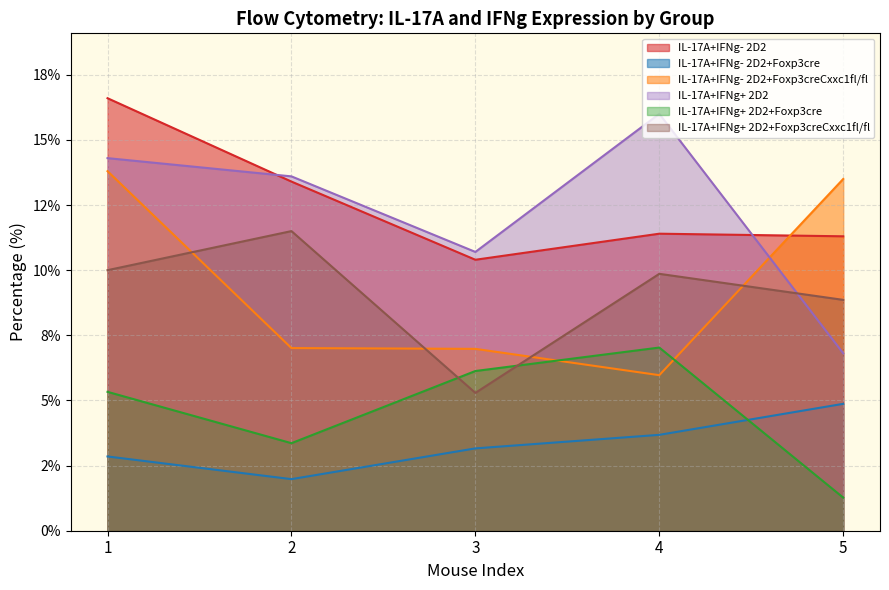

Reading left to right, what are all the values shown in this chart?

IL-17A+IFNg- 2D2: 1=16.6	2=13.4	3=10.4	4=11.4	5=11.3
IL-17A+IFNg- 2D2+Foxp3cre: 1=2.9	2=2.0	3=3.2	4=3.7	5=4.9
IL-17A+IFNg- 2D2+Foxp3creCxxc1fl/fl: 1=13.8	2=7.0	3=7.0	4=6.0	5=13.5
IL-17A+IFNg+ 2D2: 1=14.3	2=13.6	3=10.7	4=16.0	5=6.8
IL-17A+IFNg+ 2D2+Foxp3cre: 1=5.3	2=3.4	3=6.1	4=7.0	5=1.3
IL-17A+IFNg+ 2D2+Foxp3creCxxc1fl/fl: 1=10.0	2=11.5	3=5.3	4=9.9	5=8.9